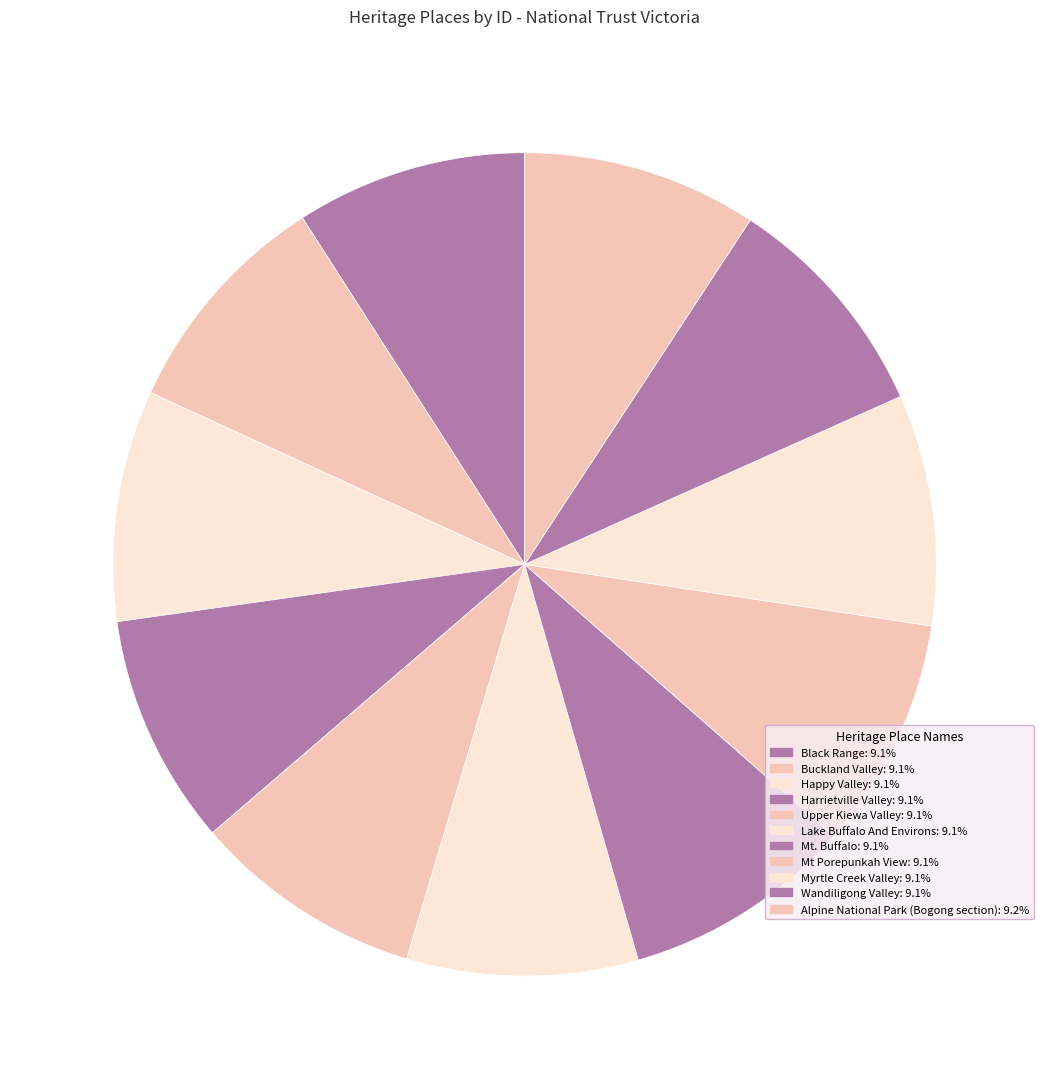

Count the number of slices in the pie.

11